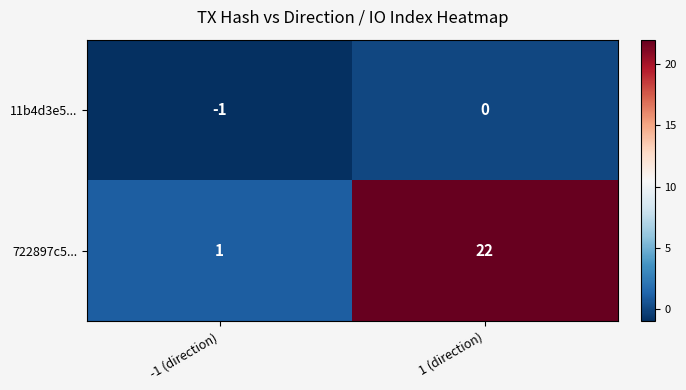

At which category is the sum across all series the highest?

1 (direction)